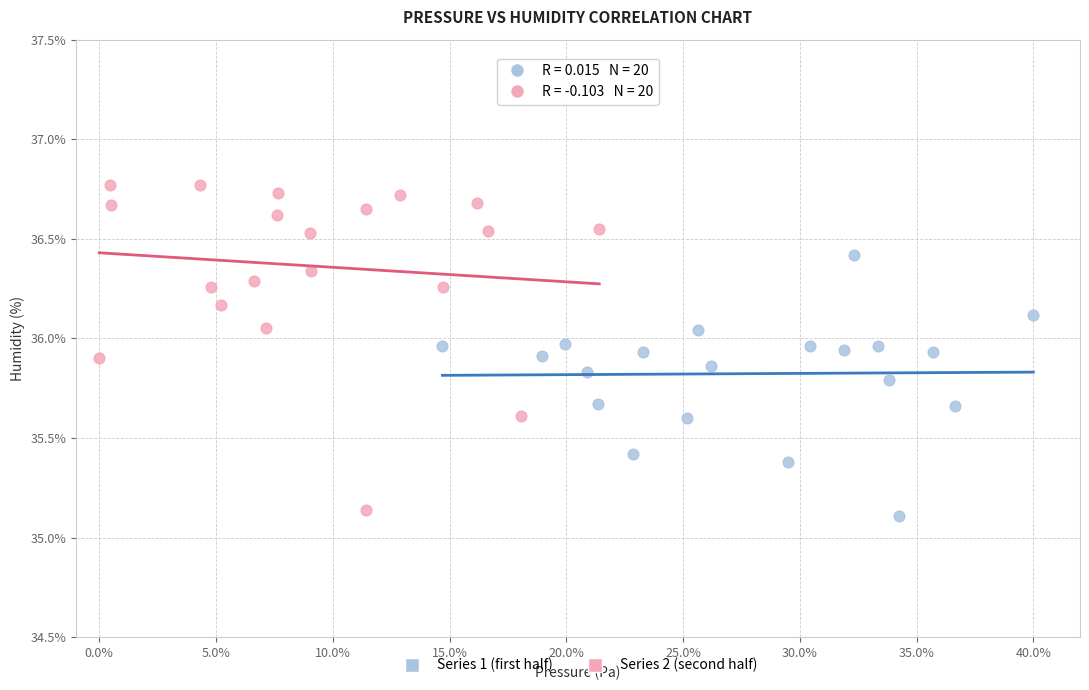

Which series contains the lowest Y value?

Series 1 (first half)